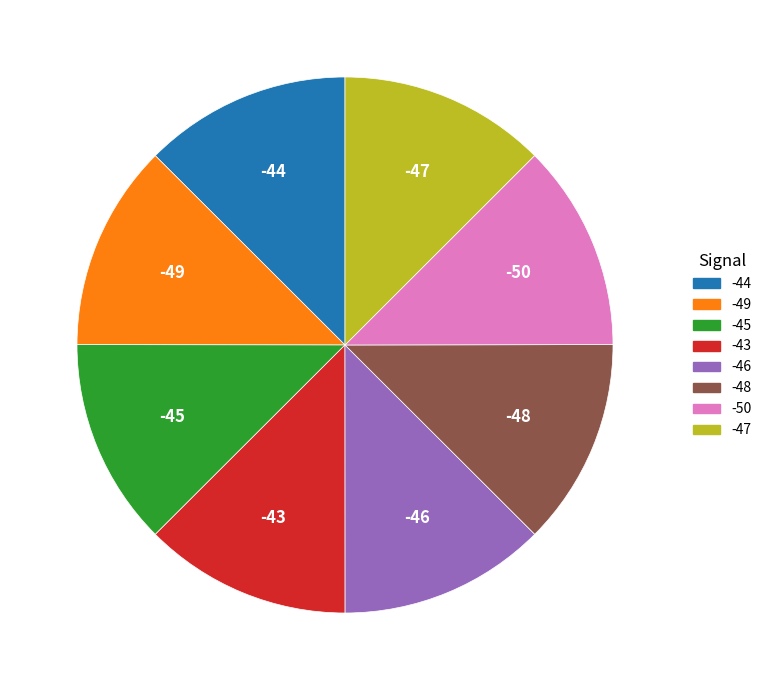

The -44 slice represents 13% of the pie. True or false?

True